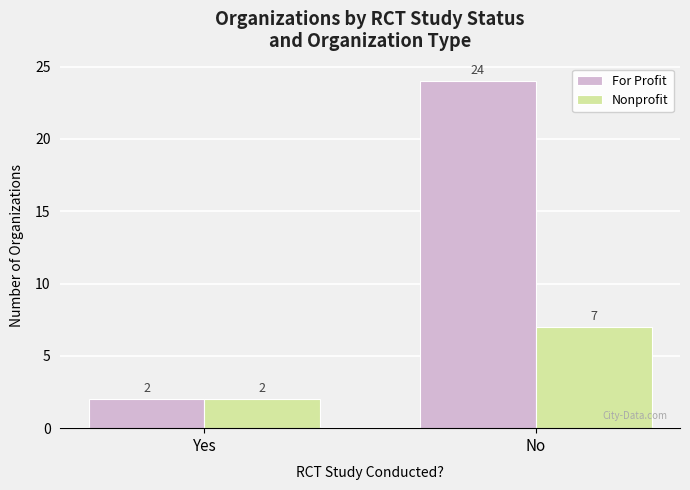

At how many categories does at least one series exceed 23?

1